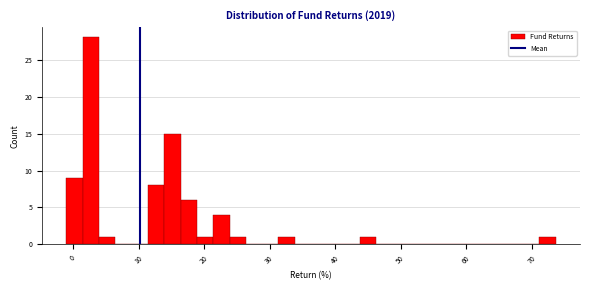

Read against the x-axis, roughly where is the centre of the tallest bar?

3